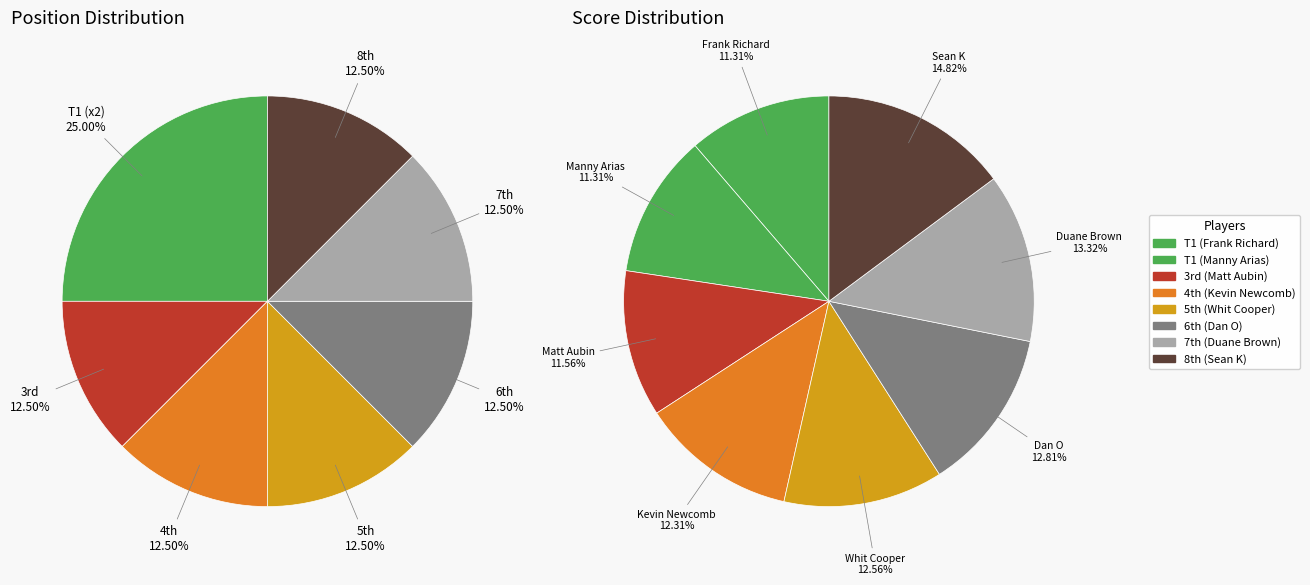

What percentage is the 3 slice, to the nearest percent?

12%